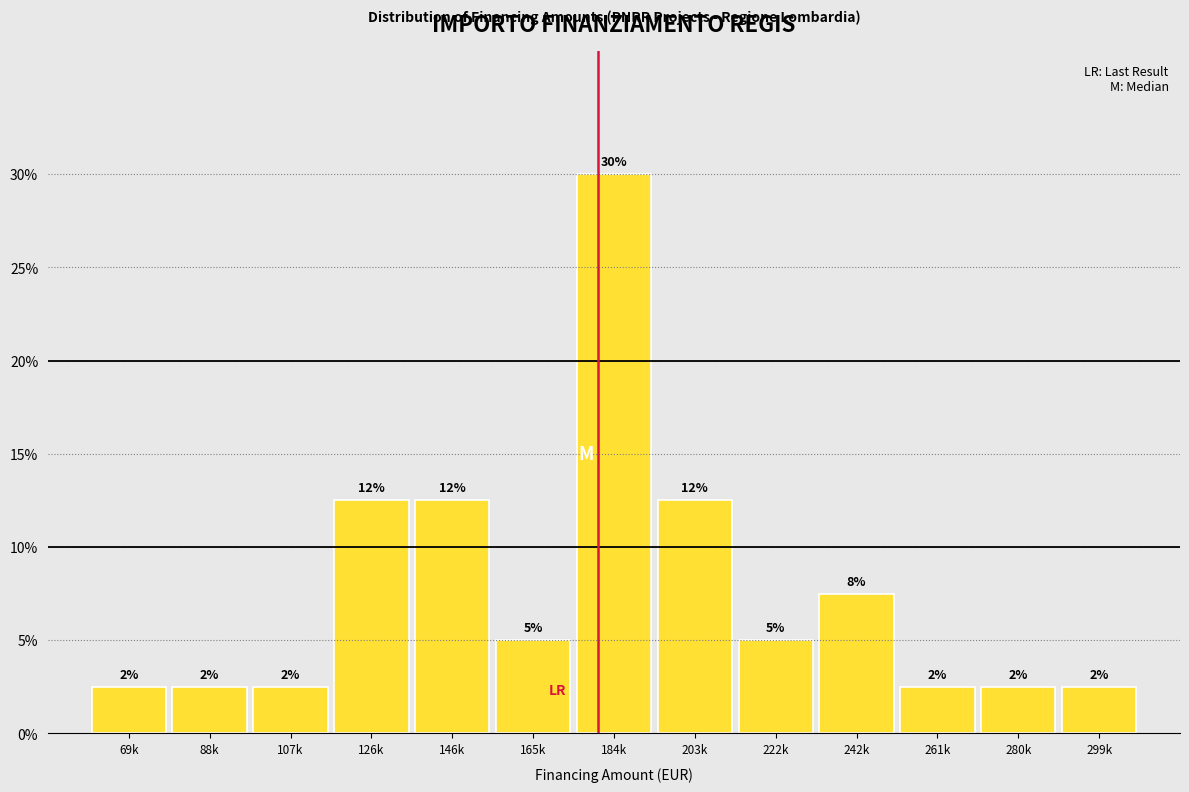

How many bars are there in total?

13